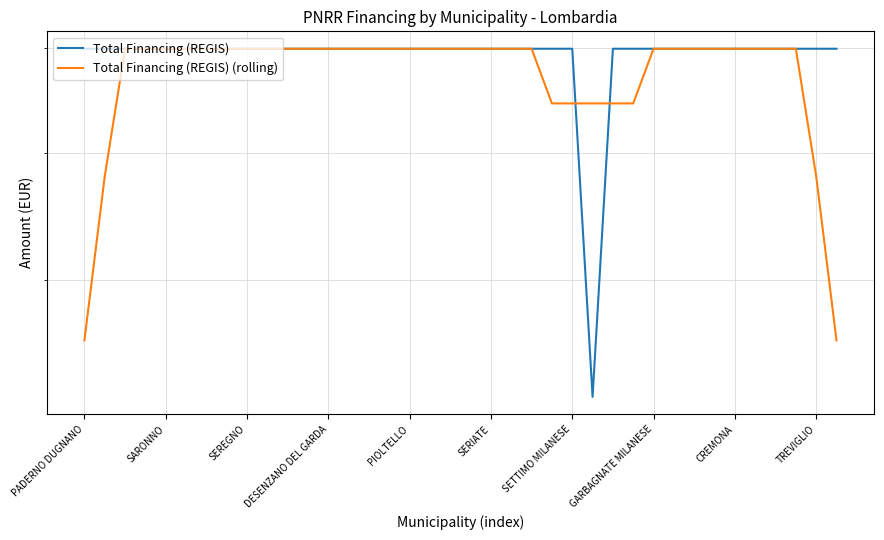

The Total Financing (REGIS) (rolling) series shows 24479.3 at 37. True or false?

False